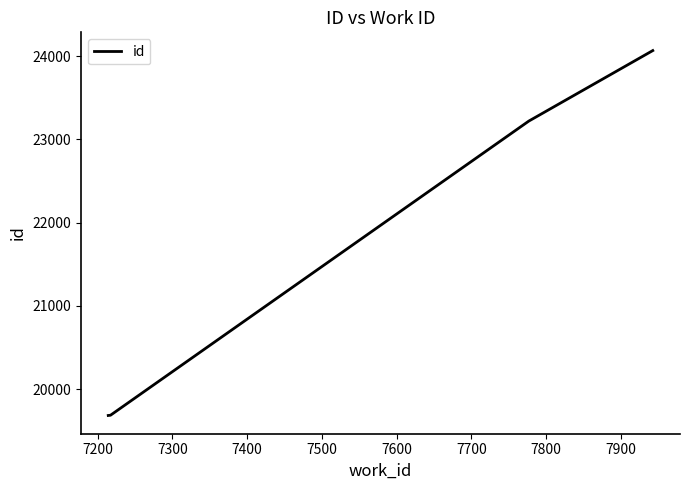

What is the average value?

21666